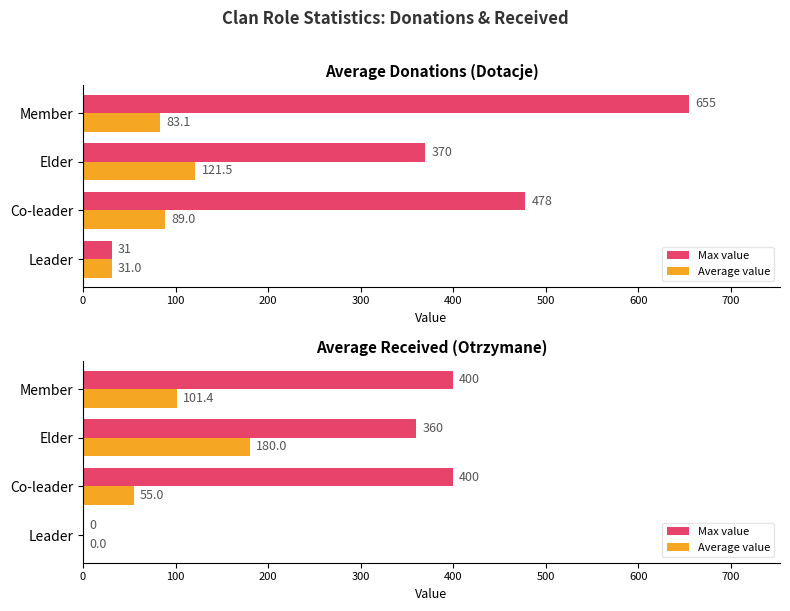

What is the difference between the highest and lowest values at Co-leader?

345.0